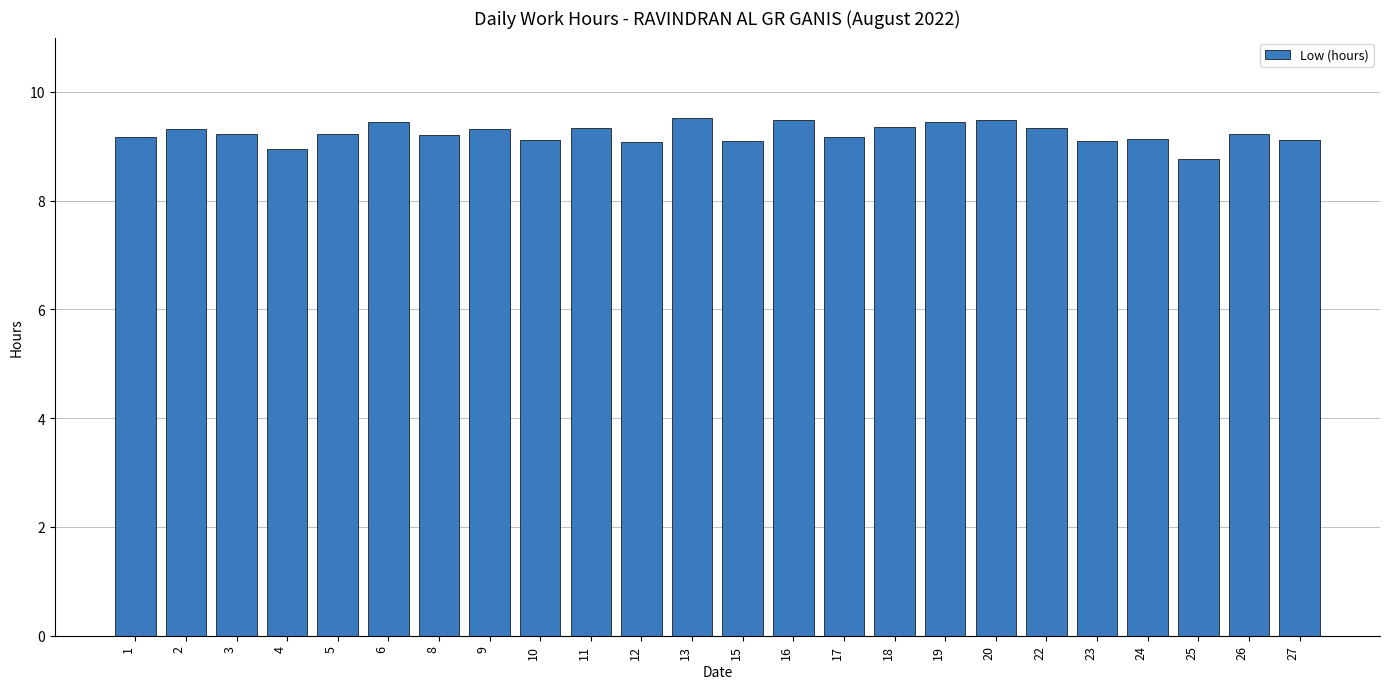

Read the value at 26.

9.2